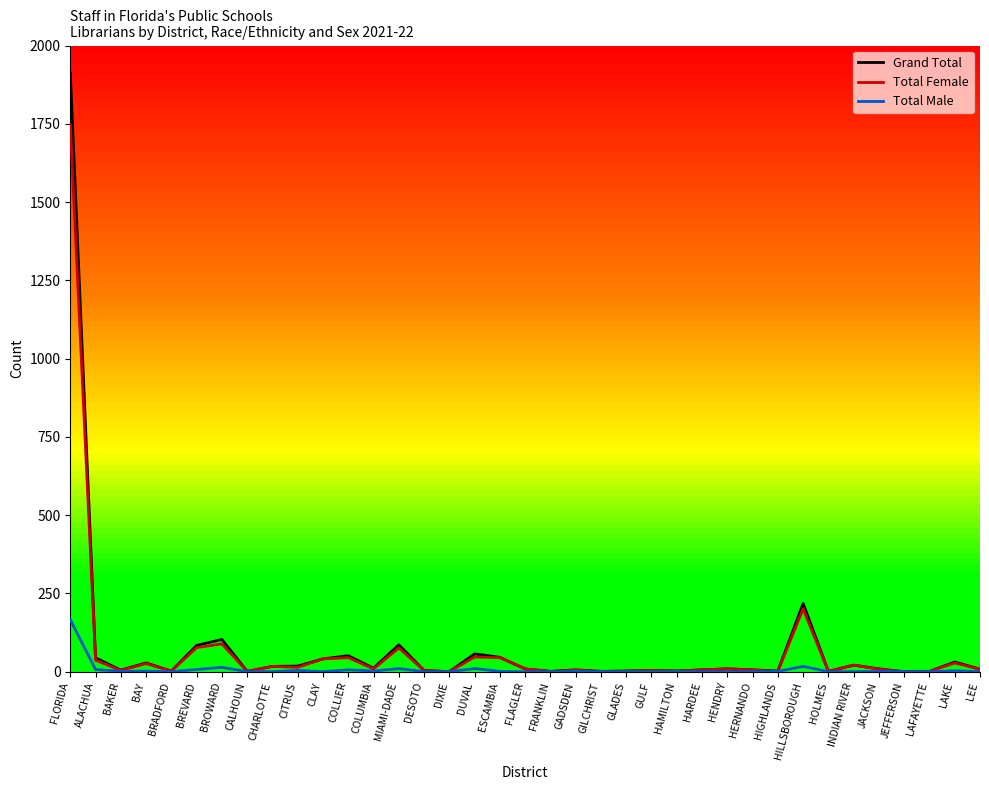

Which category has the highest value in the Total Female series?

FLORIDA